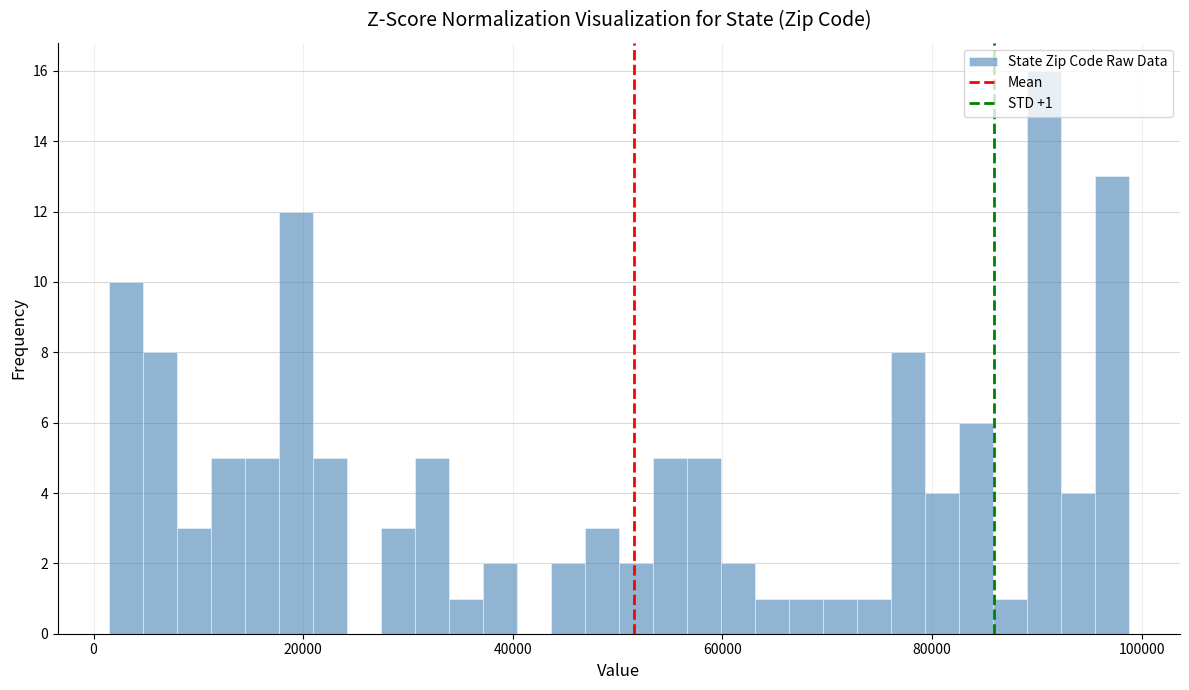

Read against the x-axis, roughly where is the centre of the tallest bar?

90000